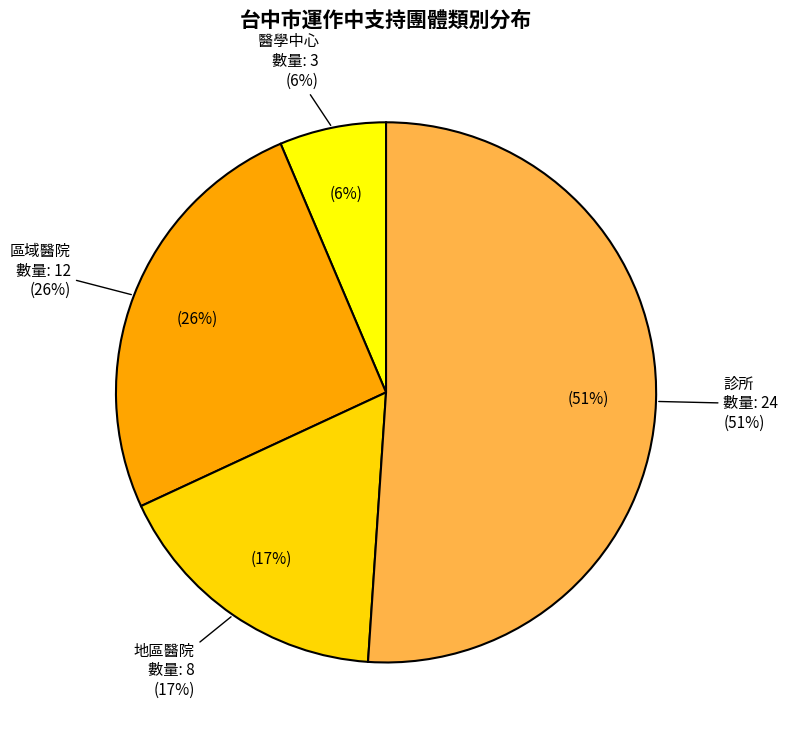

What percentage is the 區域醫院 slice, to the nearest percent?

26%